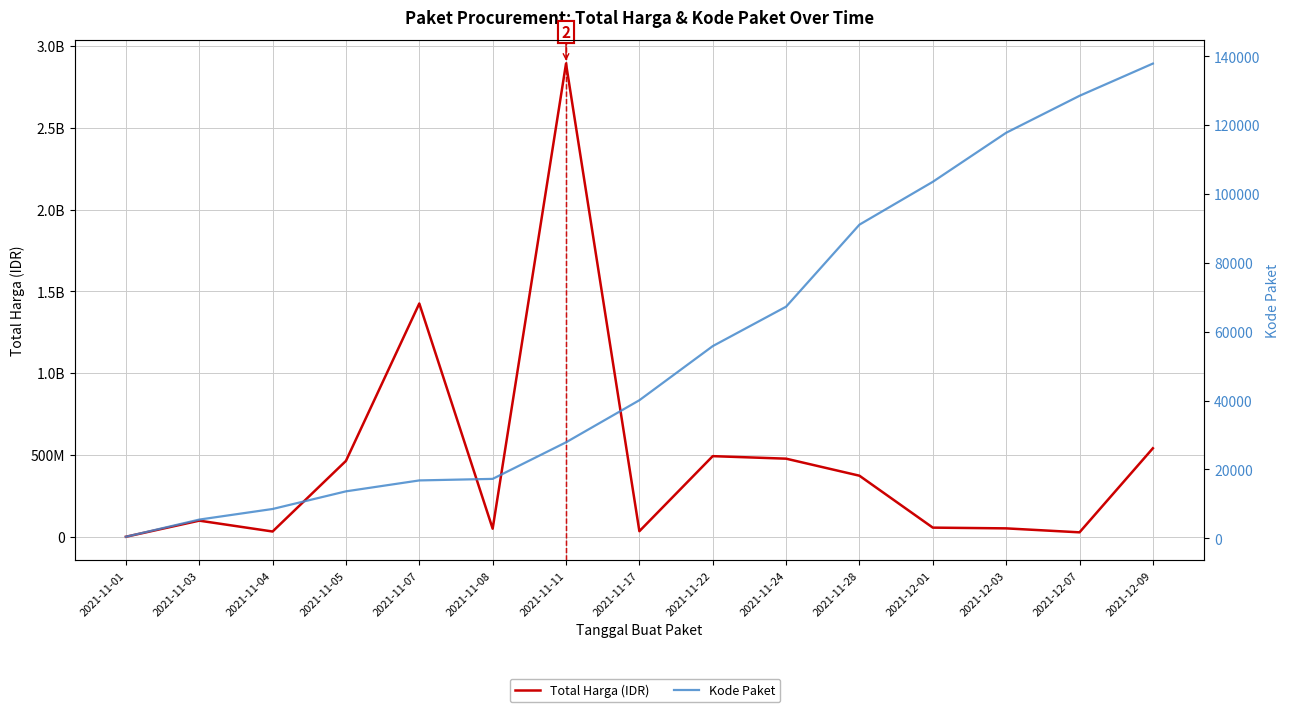

What is the difference between the maximum and minimum values in the Total Harga (IDR) series?

2891788400